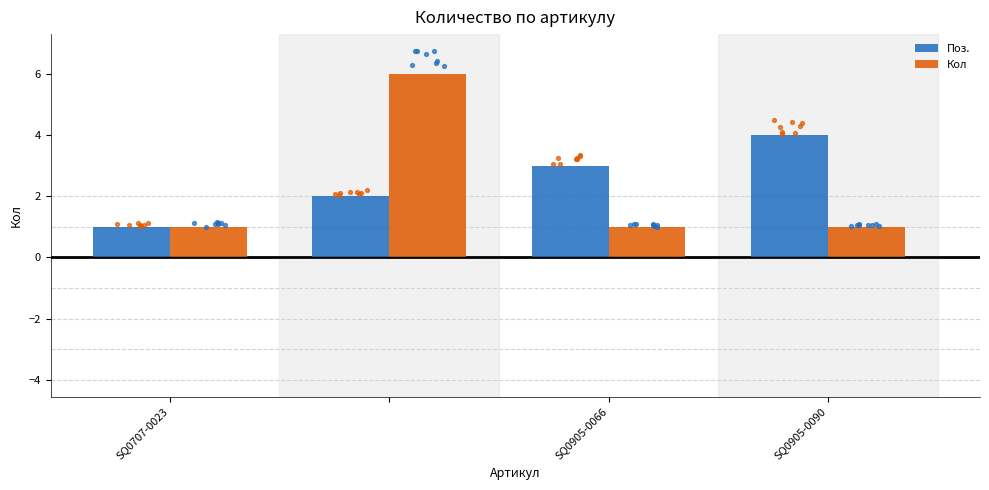

What are all the series names shown in the legend?

Поз., Кол